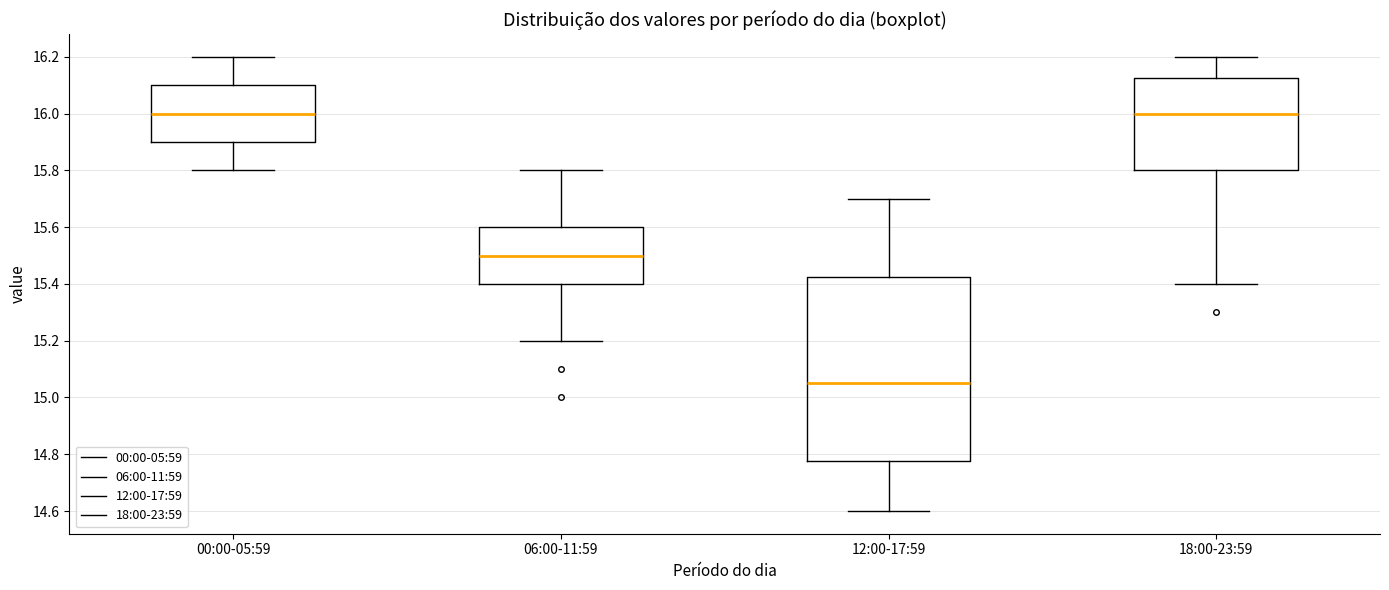

Comparing the boxes themselves (not the whiskers), which one is the tallest?

12:00-17:59